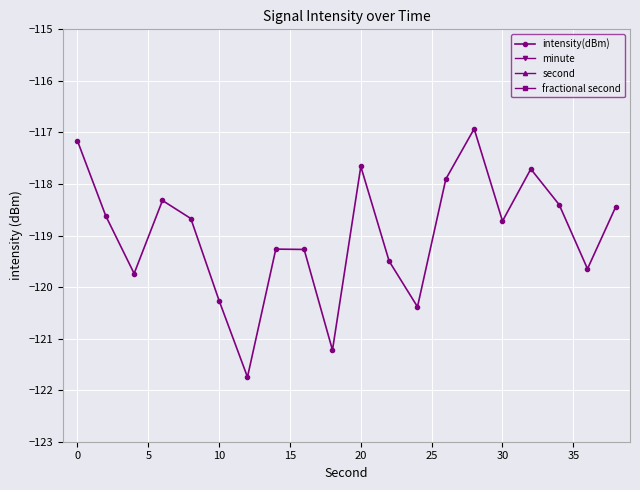

True or false: minute has more than 0 points higher than both neighbors.

False